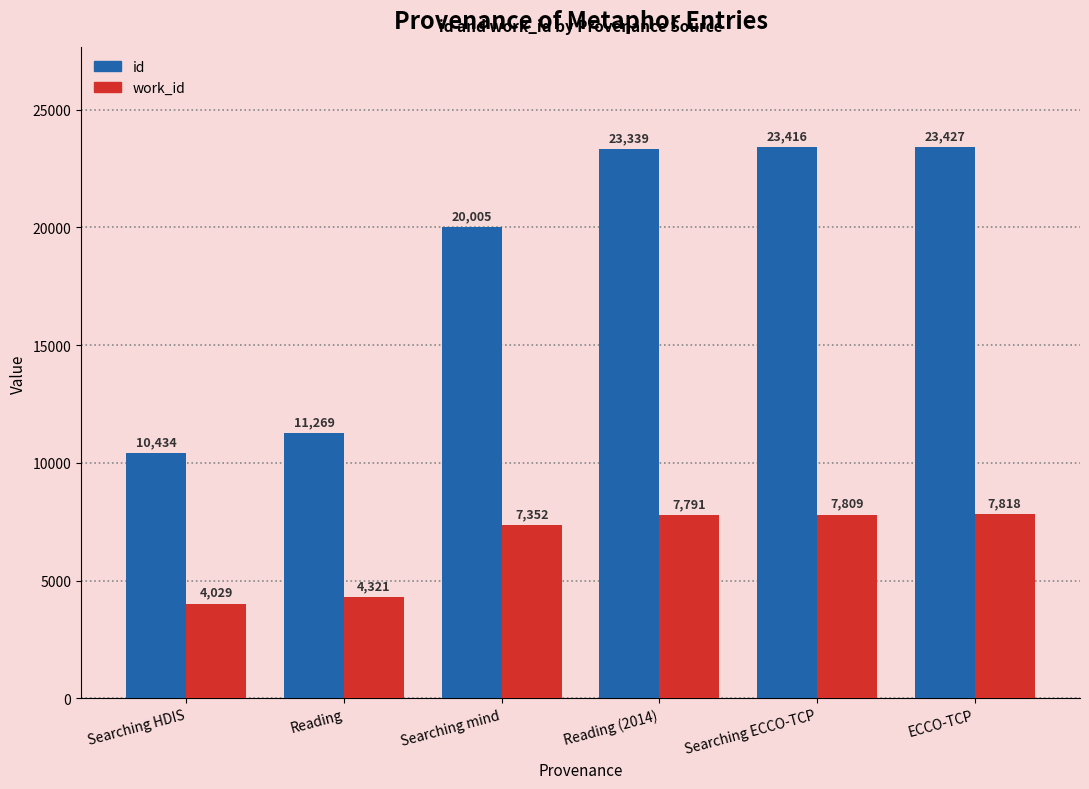

Which series has the largest total across all categories?

id